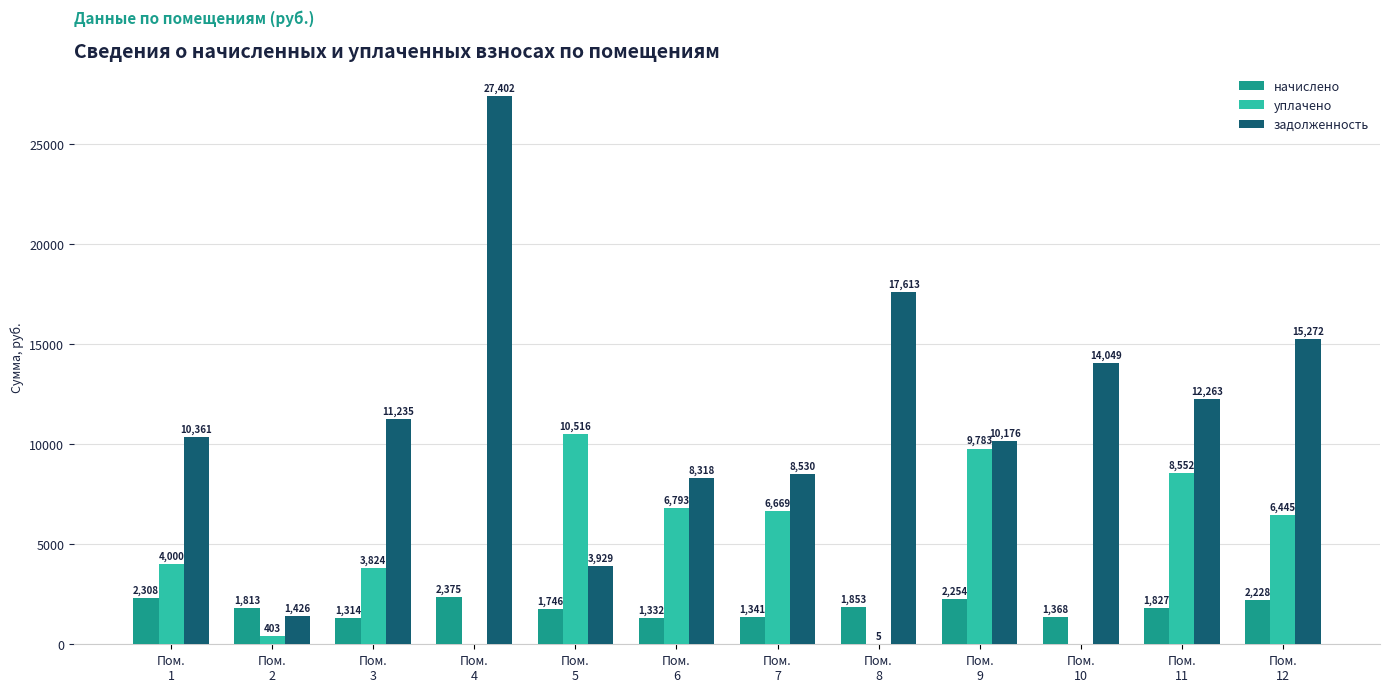

Which series has the largest total across all categories?

задолженность